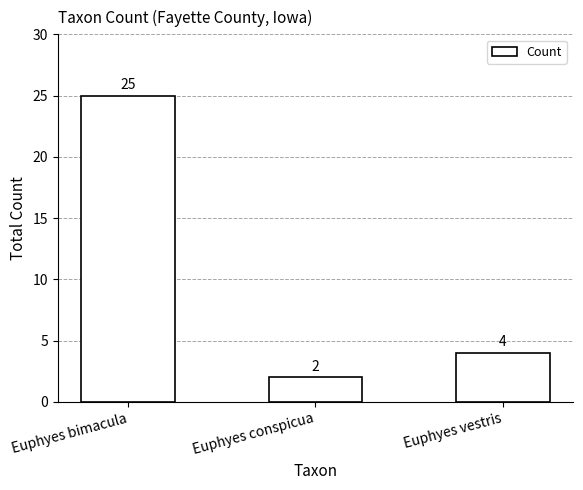

Which label corresponds to the largest value in the chart?

Euphyes bimacula